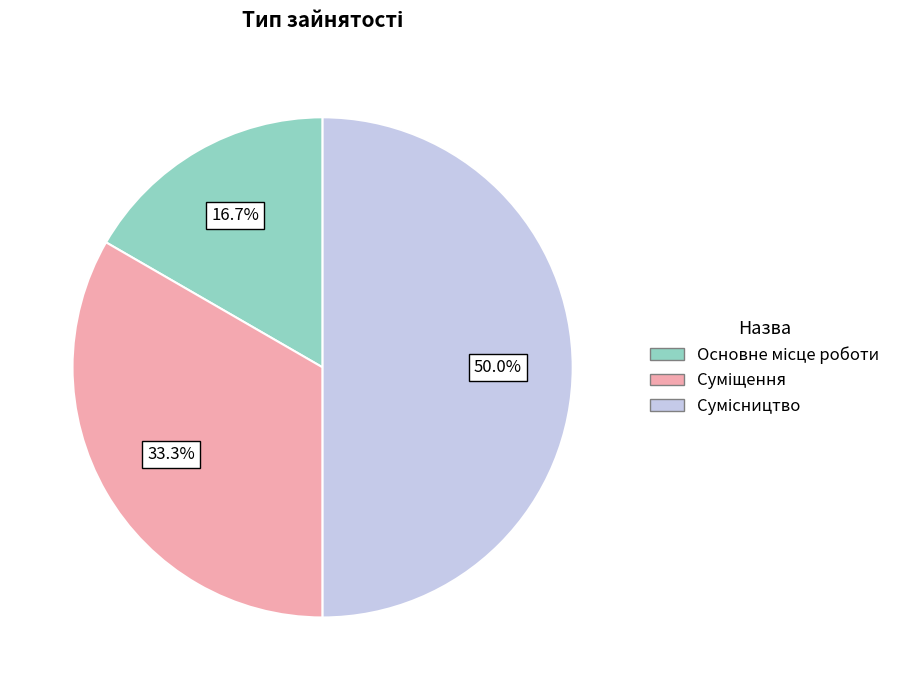

Which category has the biggest portion of the pie?

Сумісництво